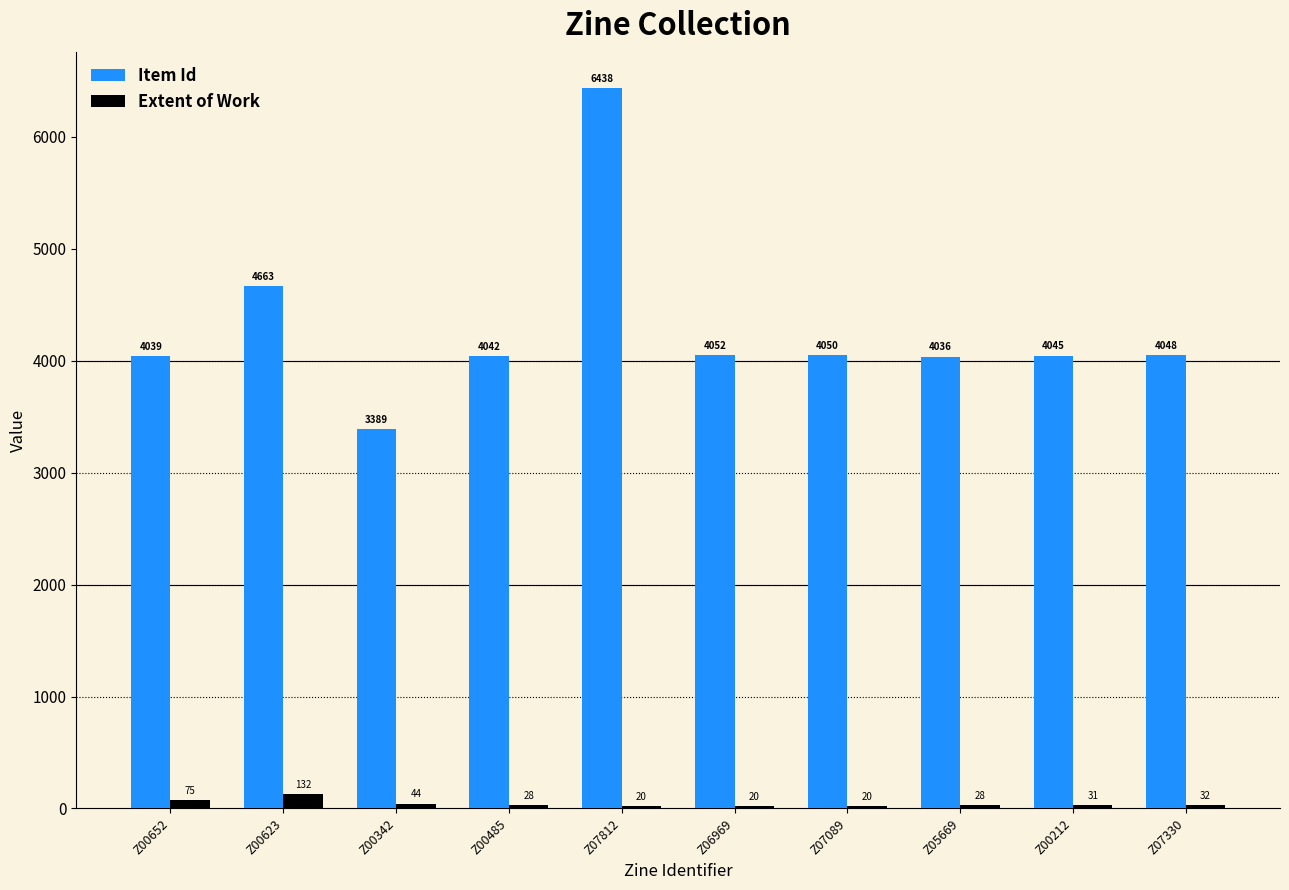

Is it true that Item Id equals 4048 at Z07330?

True